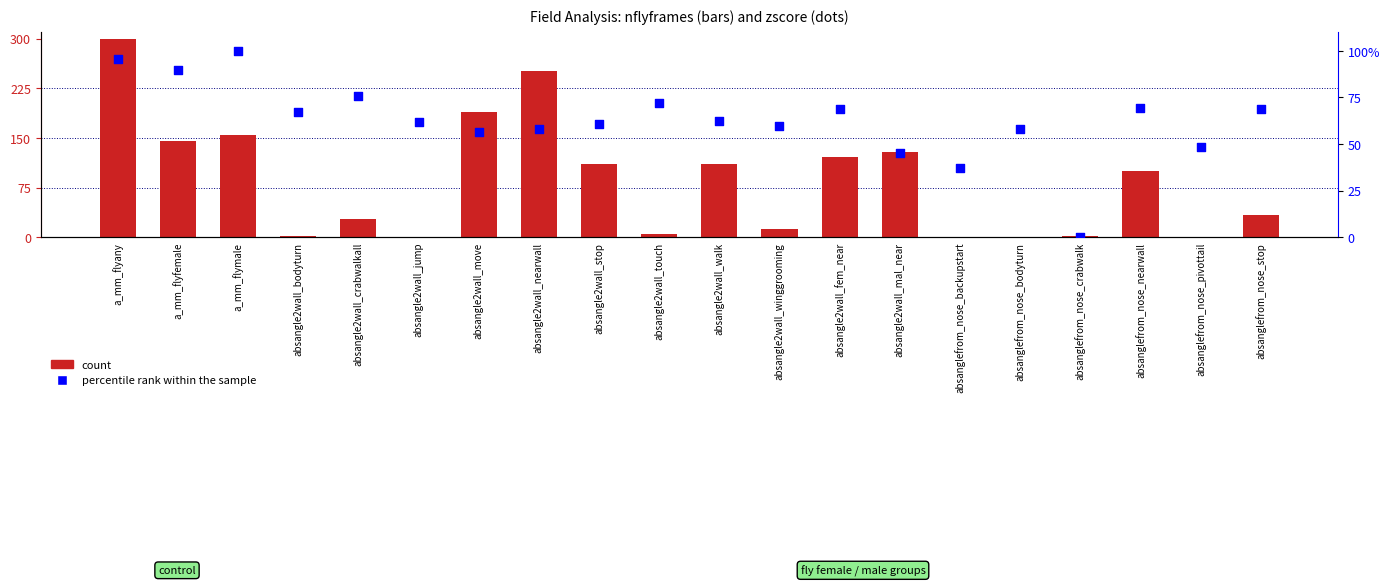

At which category is the sum across all series the highest?

a_mm_flyany